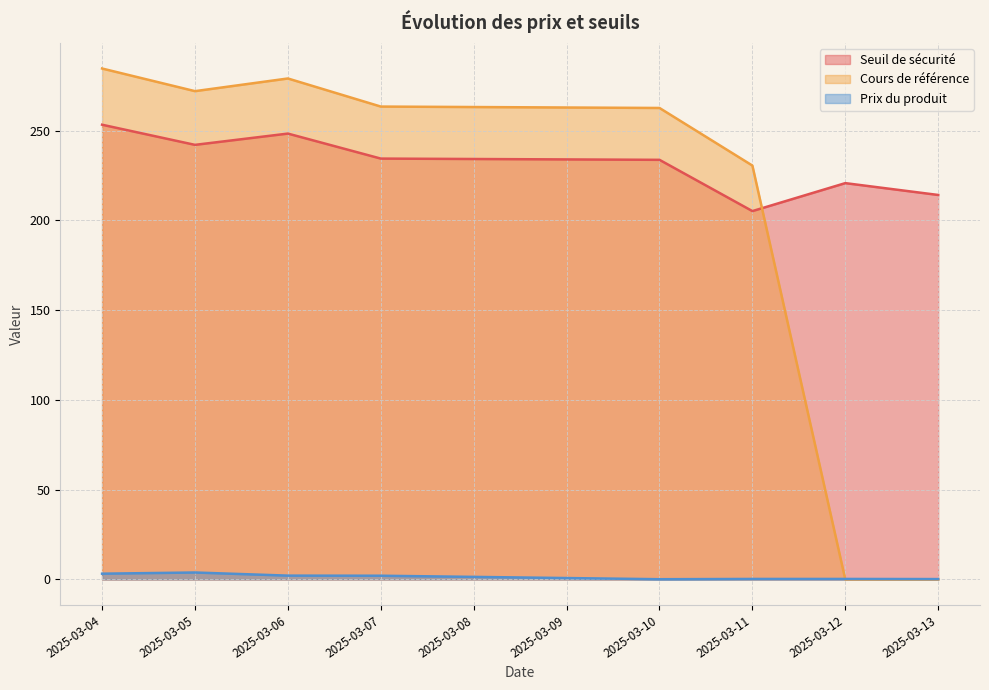

What is the difference between the highest and lowest values at 2025-03-10?

262.5